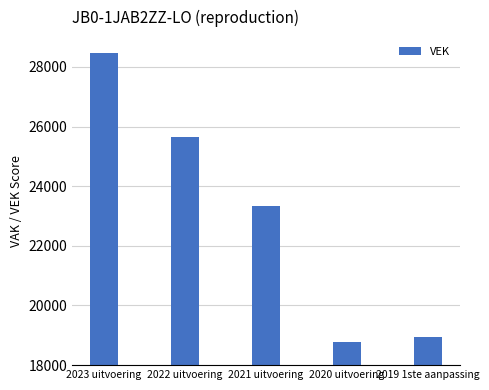

Reading right to left, list all the values displayed in this chart.

18946	18765	23339	25653	28464